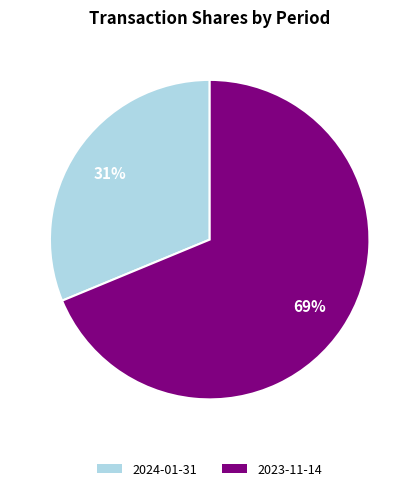

Combined, do 2024-01-31 and 2023-11-14 account for over 50%?

Yes